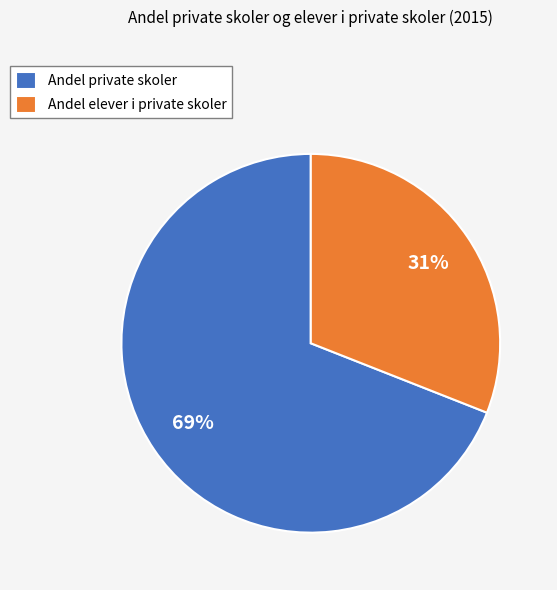

Do Andel elever i private skoler and Andel private skoler together represent more than half of the pie?

Yes